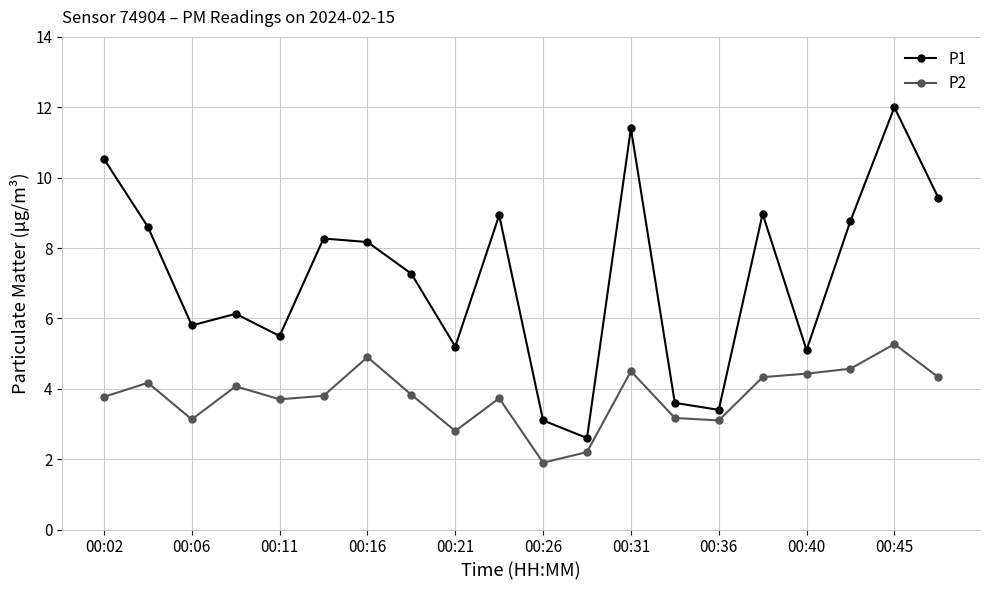

What are all the series names shown in the legend?

P1, P2